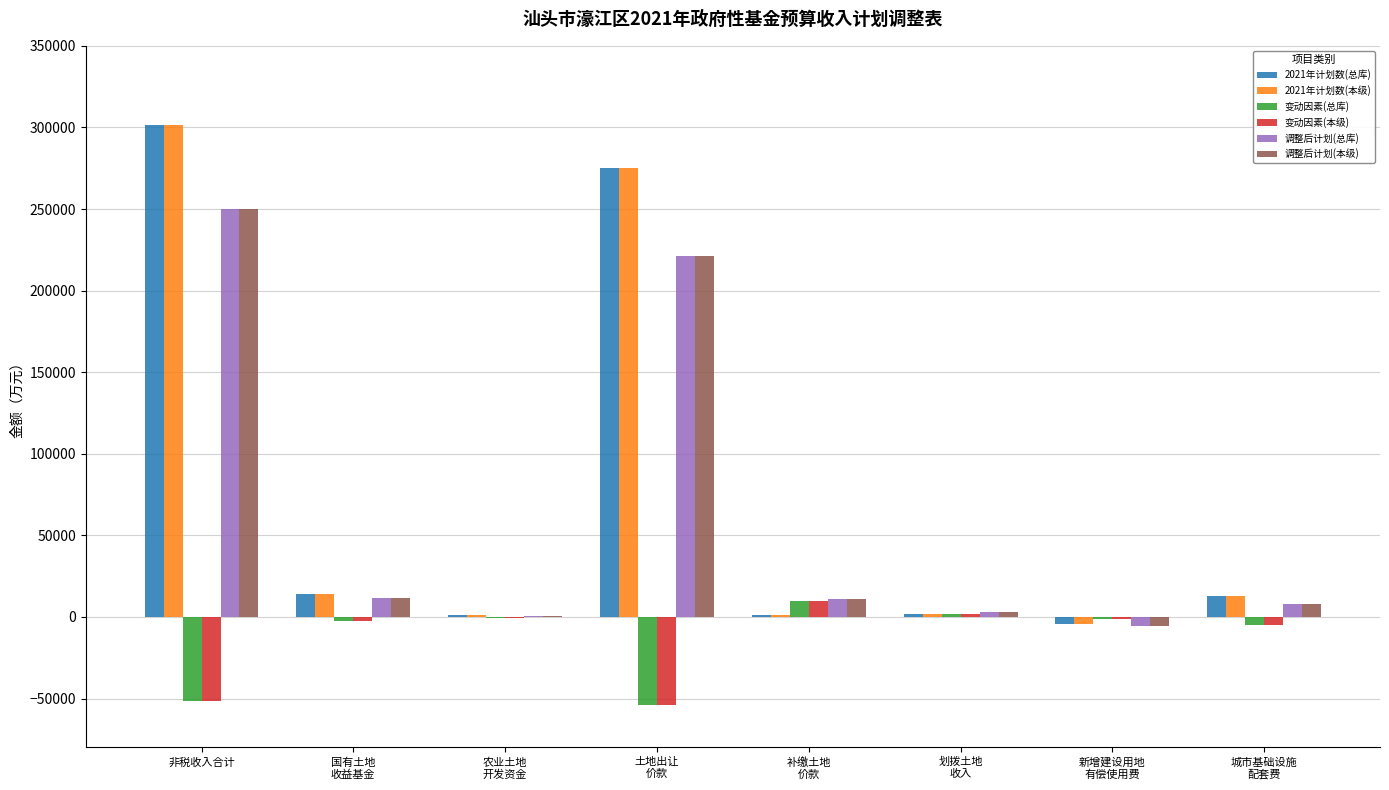

The 2021年计划数(总库) series shows 301772 at 非税收入合计. True or false?

True